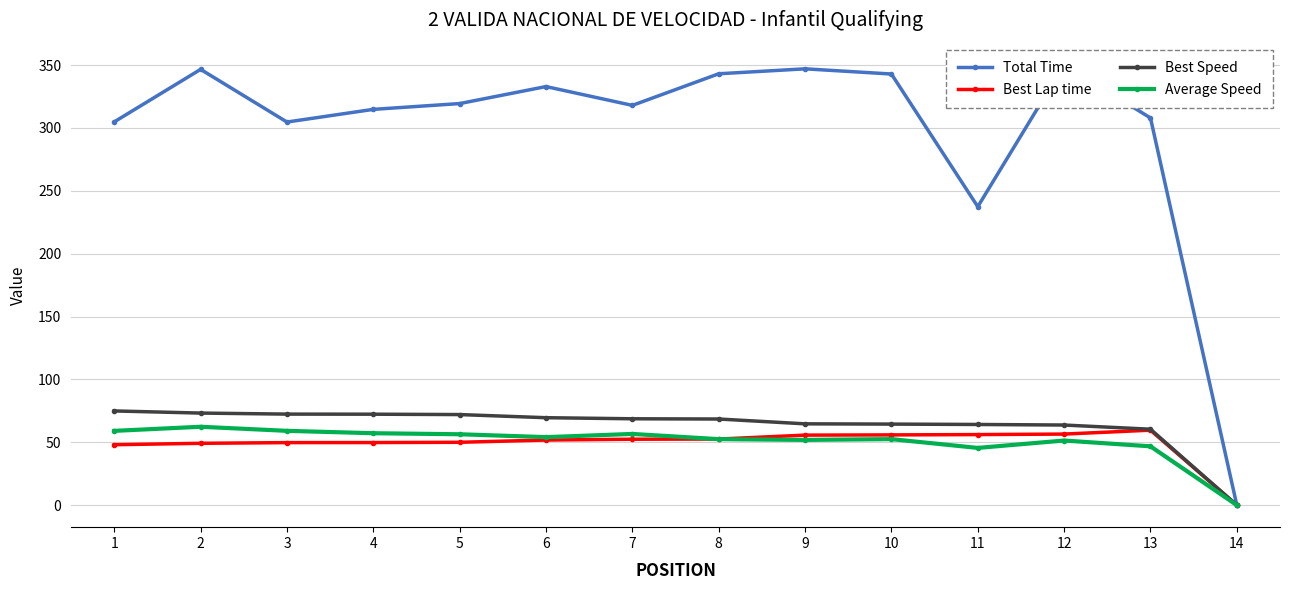

True or false: Best Lap time and Best Speed cross at least once.

False